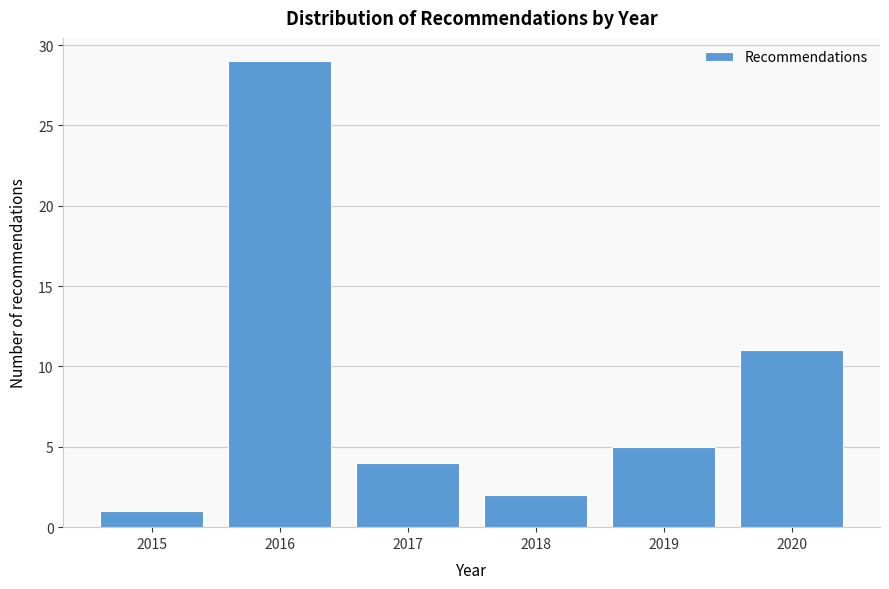

Reading left to right, extract all data points from this chart.

1	29	4	2	5	11